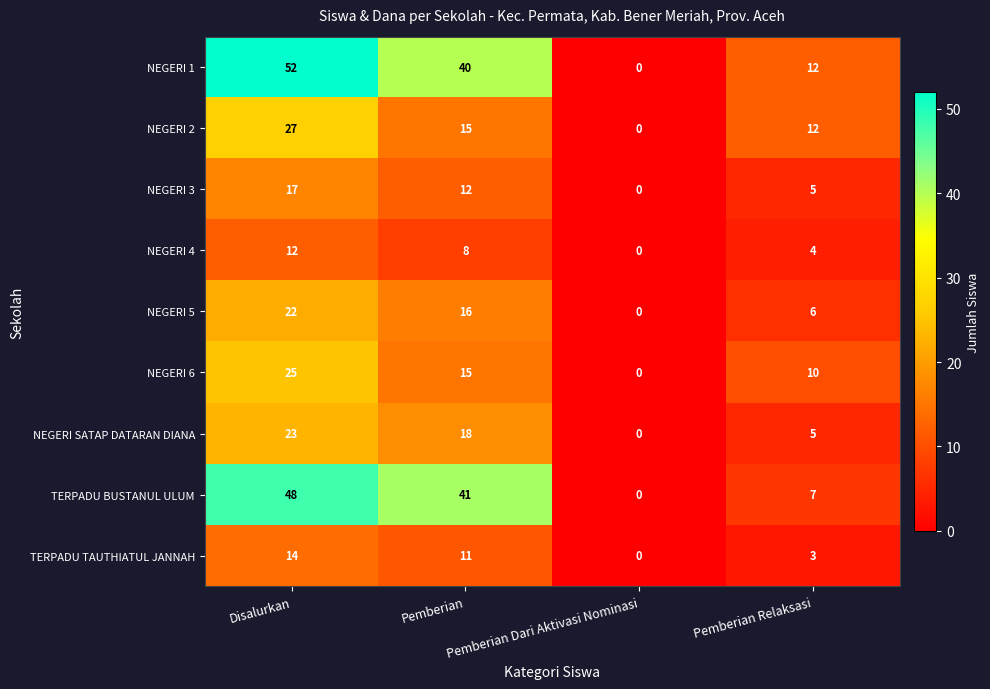

Which series has the largest total across all categories?

NEGERI 1